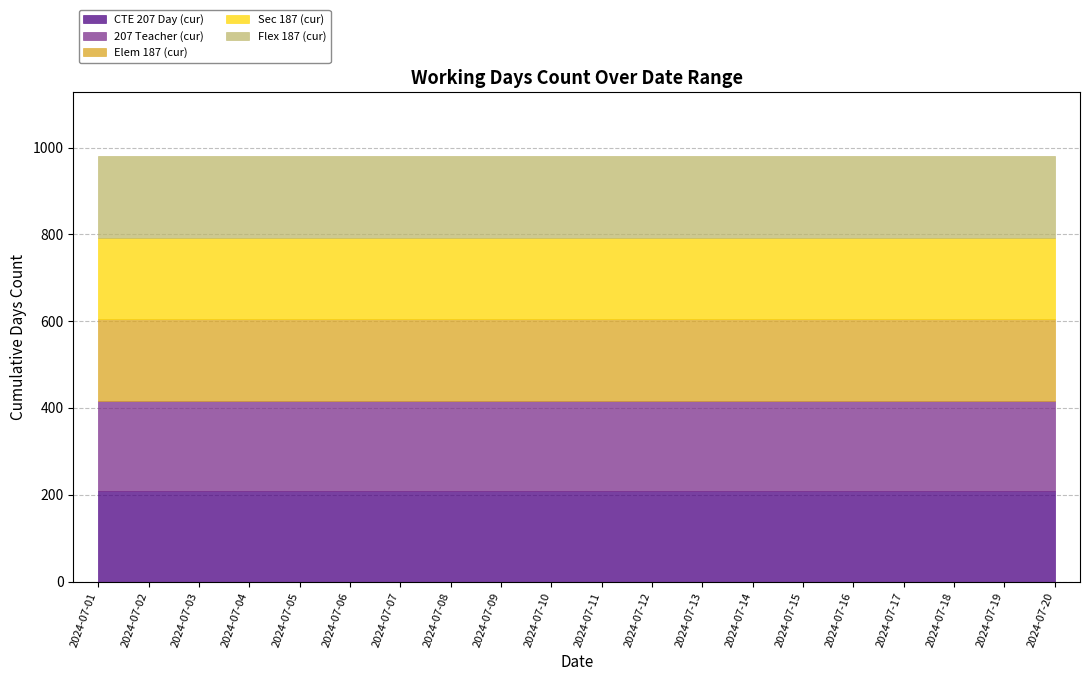

Which series has the largest total across all categories?

CTE 207 Day (cur)